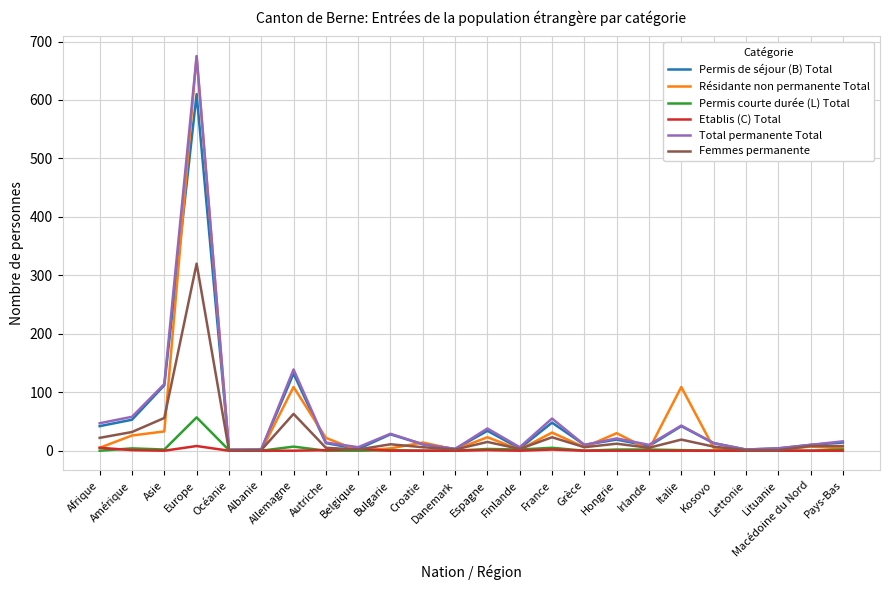

Which series has the largest range (max minus min)?

Résidante non permanente Total